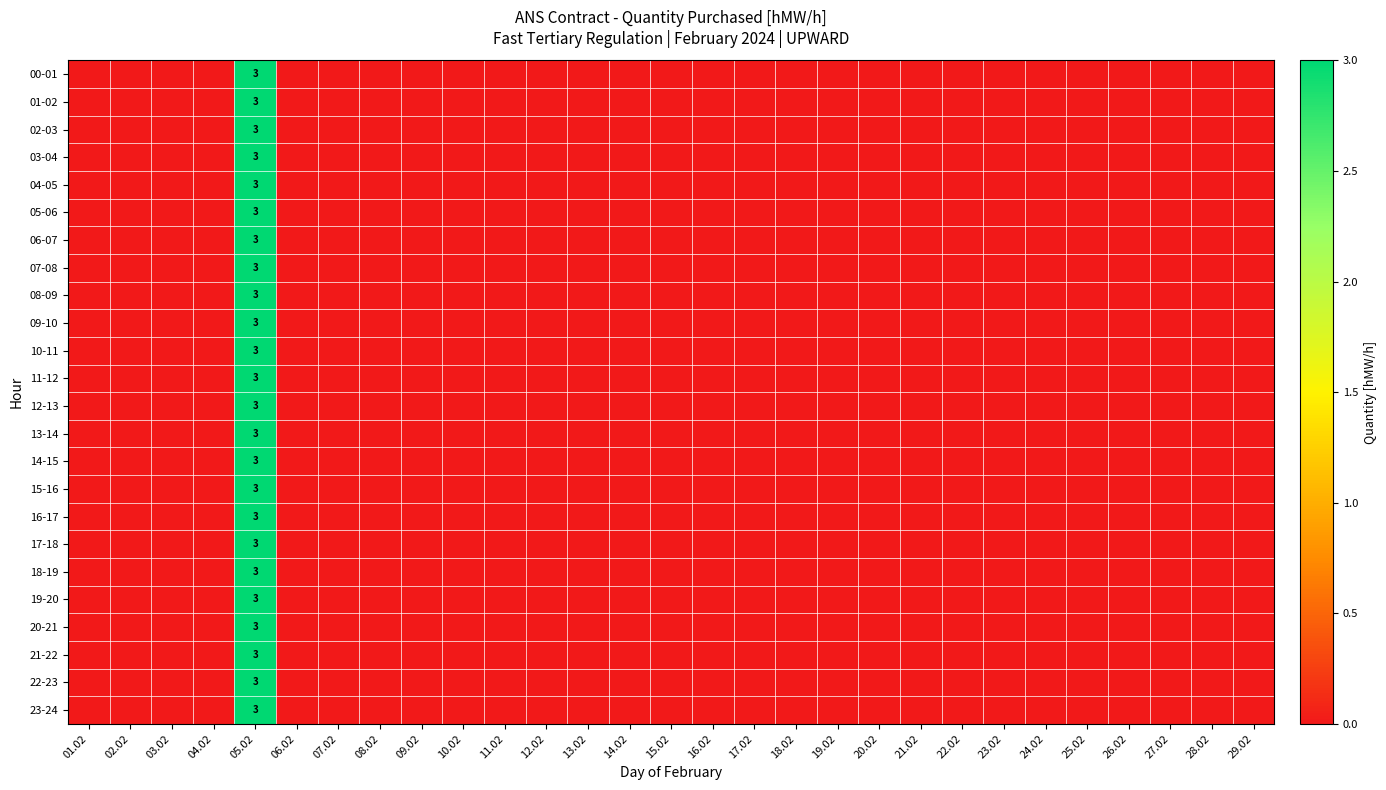

What is the maximum value for 23-24?

3